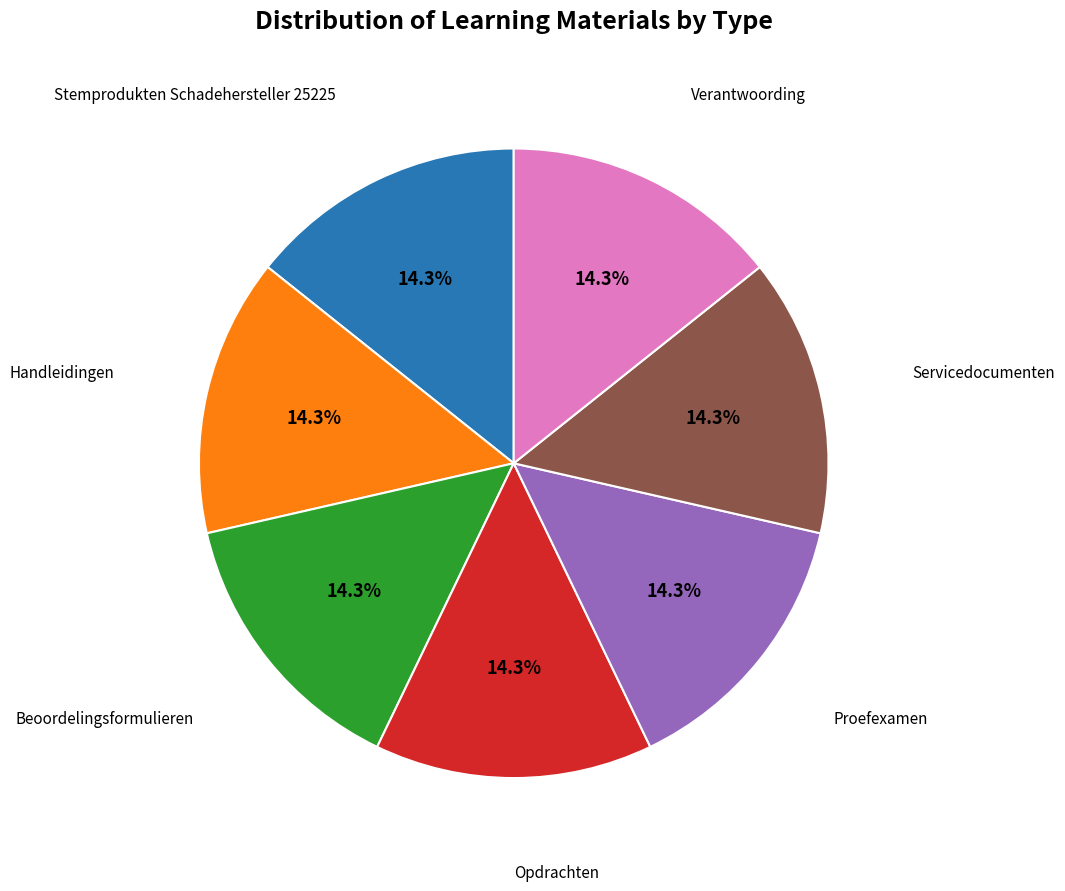

To the nearest percent, what is the combined percentage of Opdrachten and Proefexamen?

29%